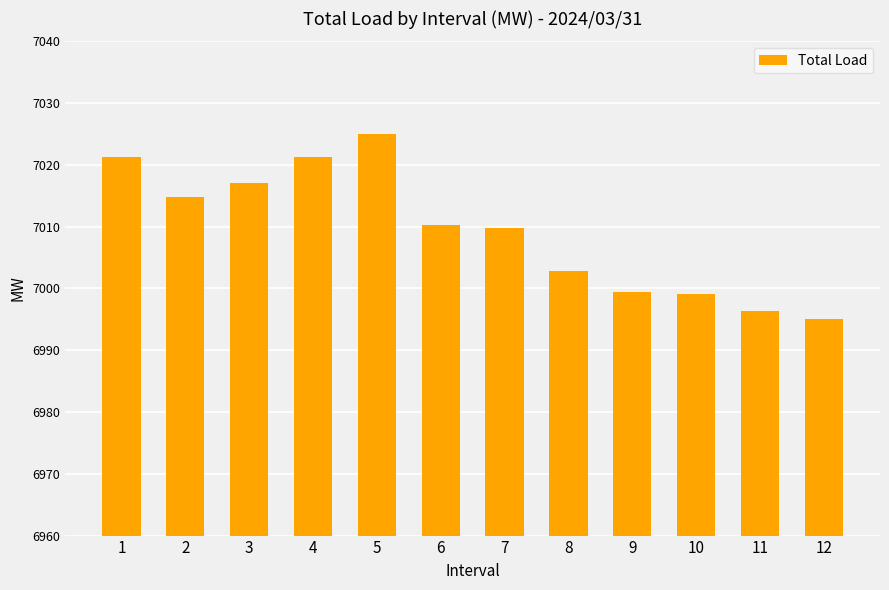

What is the change in value from 11 to 12?

-1.4